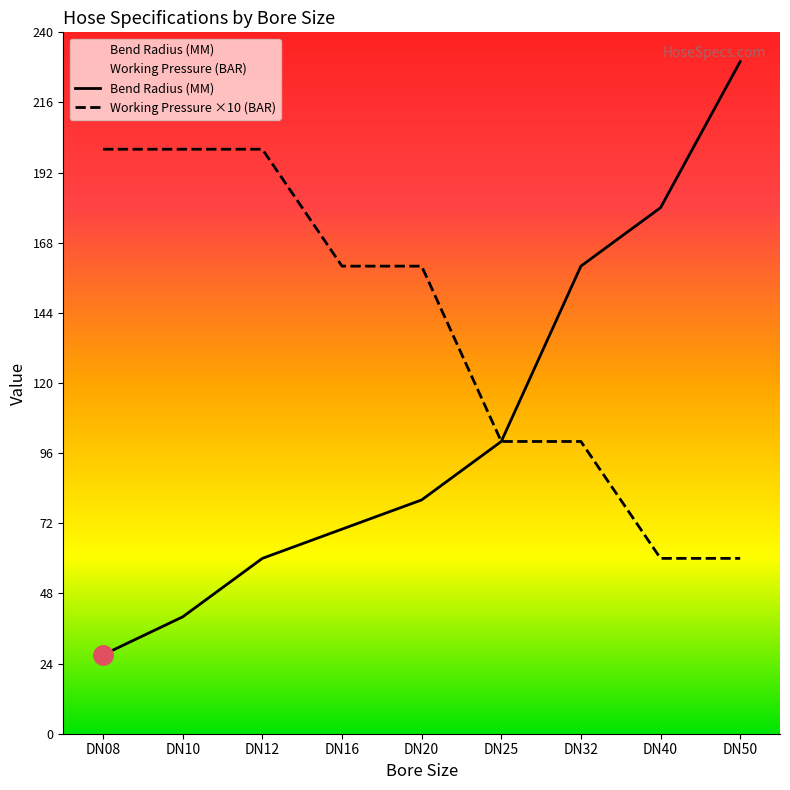

Count the number of data series in this chart.

2